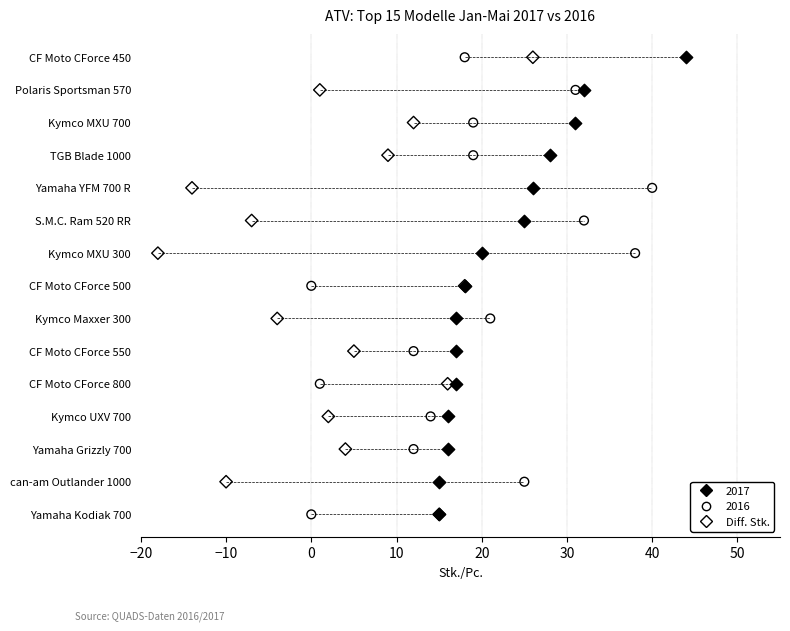

What are all the series names shown in the legend?

2017, 2016, Diff. Stk.